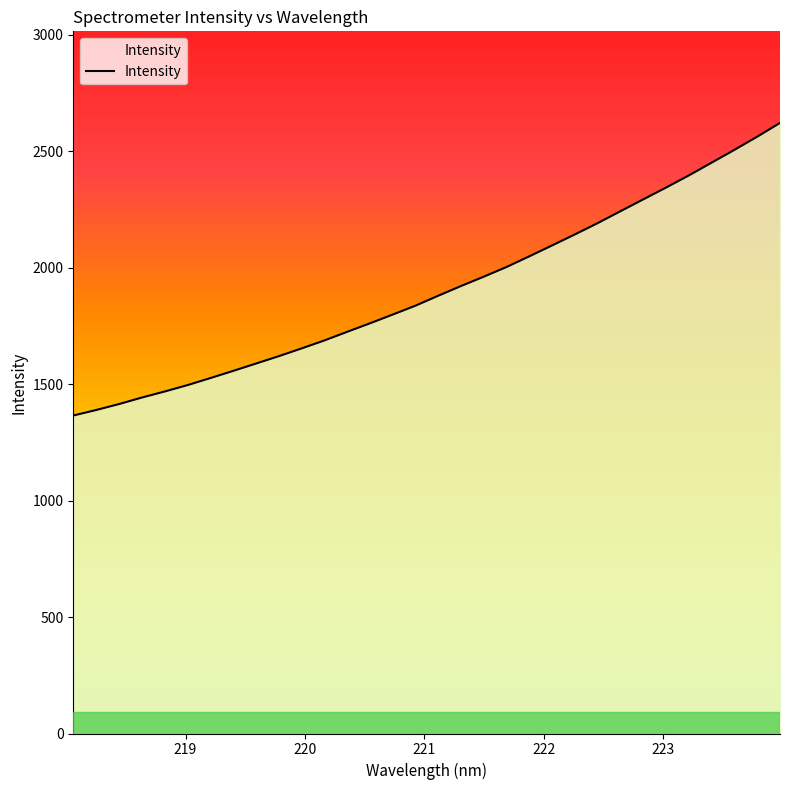

What is the maximum value shown in the chart?

2621.7